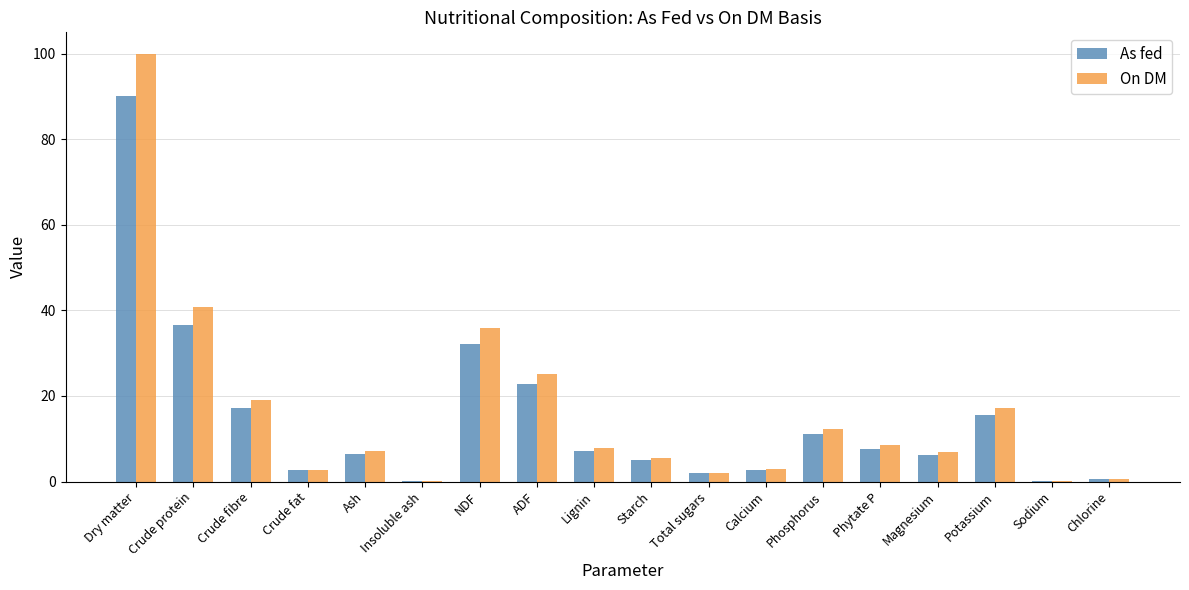

What value does the As fed series have at Phosphorus?

11.1